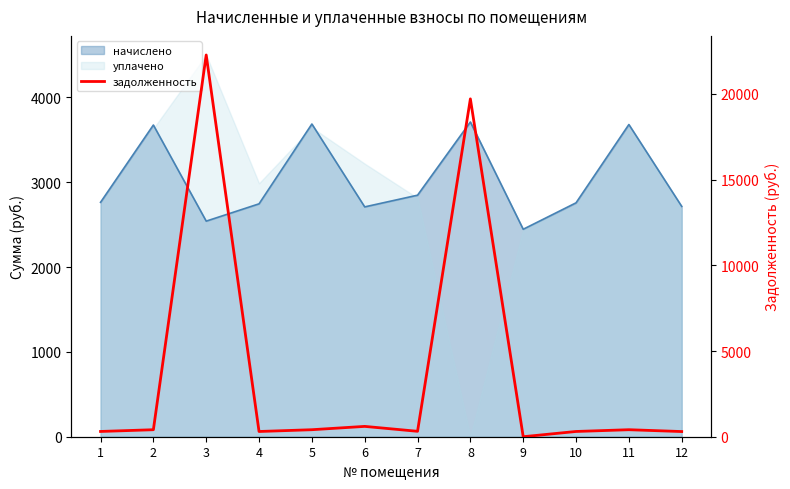

How many categories are shown in the chart?

12